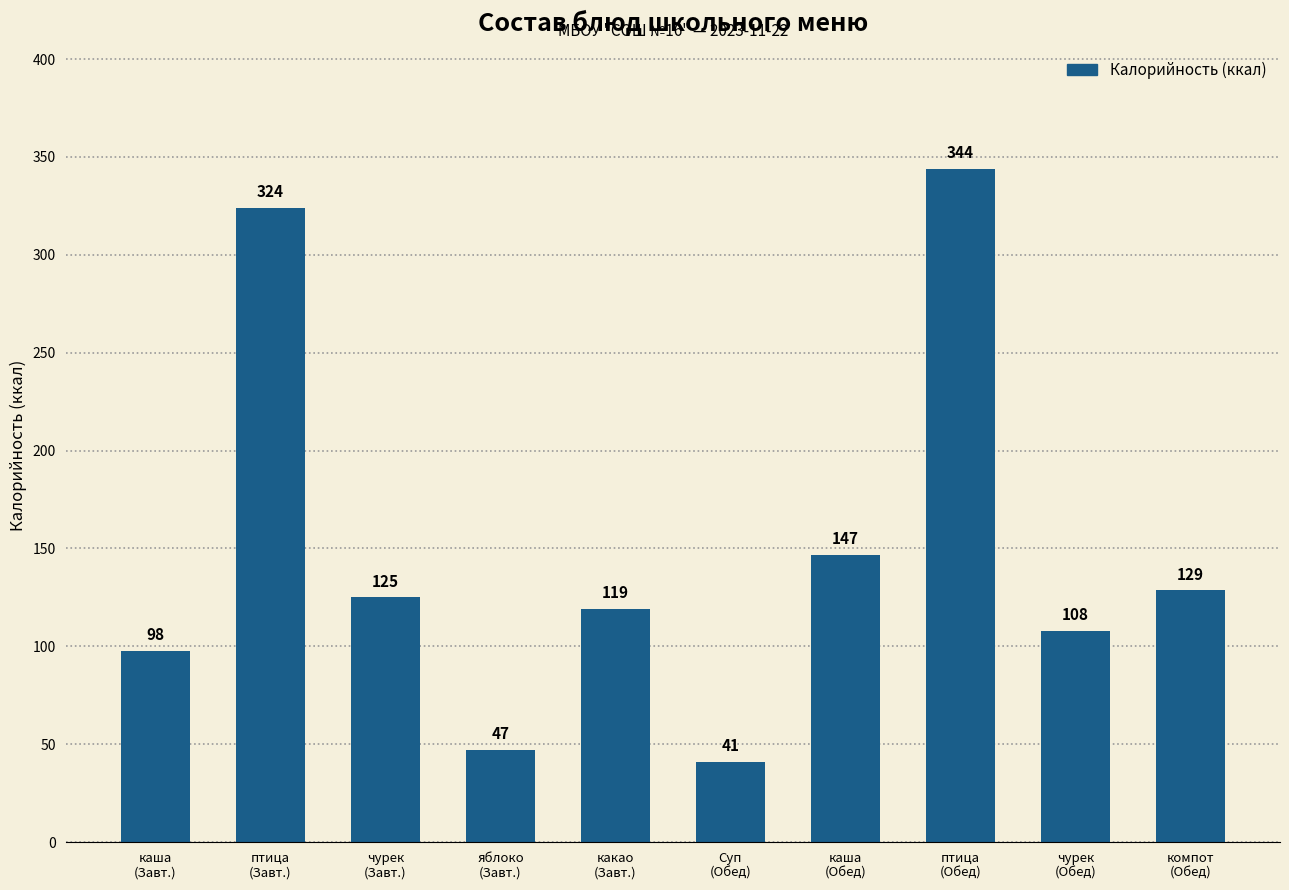

Rank the categories by value from lowest to highest.

Суп
(Обед), яблоко
(Завт.), каша
(Завт.), чурек
(Обед), какао
(Завт.), чурек
(Завт.), компот
(Обед), каша
(Обед), птица
(Завт.), птица
(Обед)